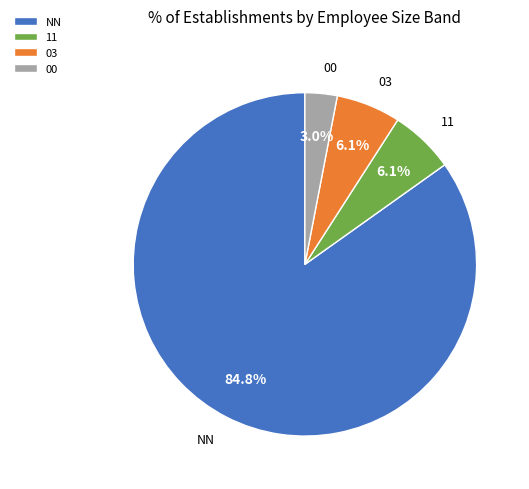

What is the total percentage of 03 and NN?

90.9%